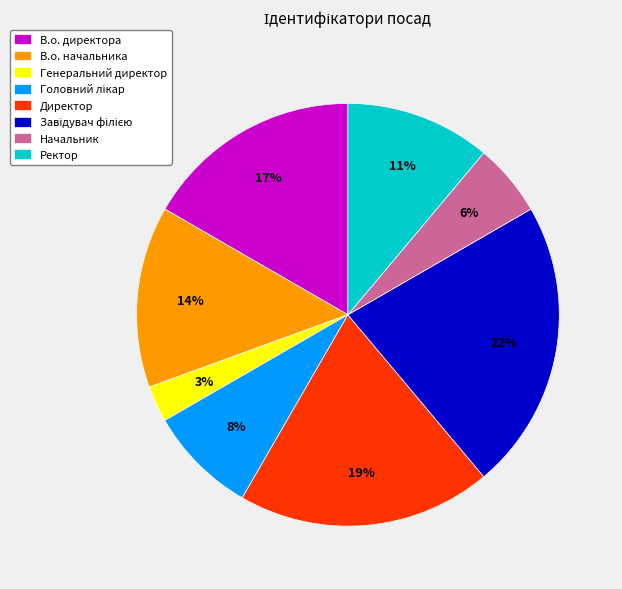

To the nearest percent, what is the average slice percentage?

12%